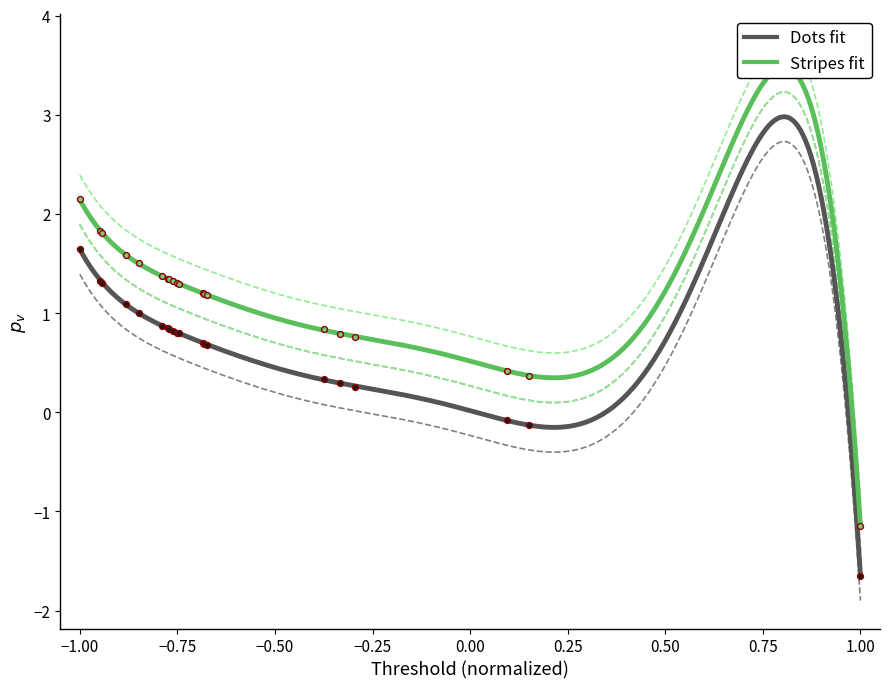

Which series contains the lowest Y value?

Dots fit